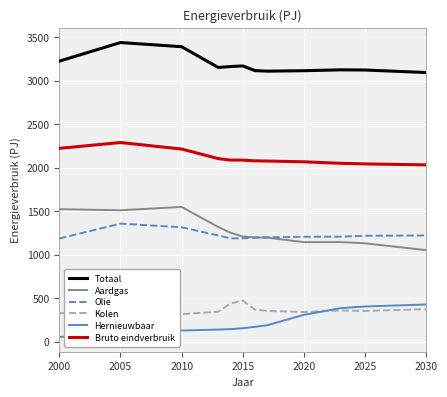

What is the lowest value of the Totaal series?

3094